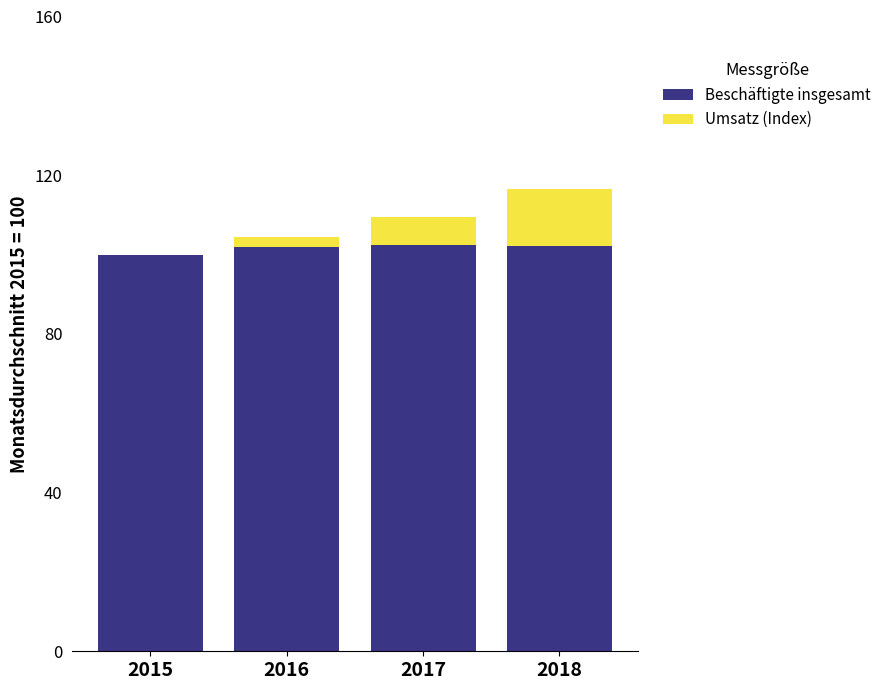

The Beschäftigte insgesamt series shows 159.3 at 2016. True or false?

False